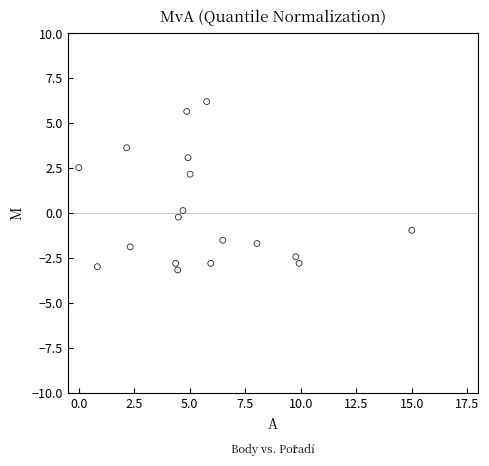

What is the range of X values (max minus min)?

15.0